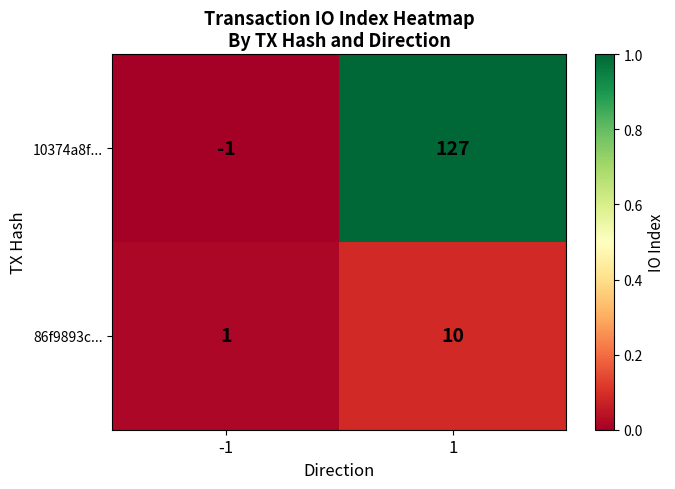

What is the difference between the 10374a8f... values at -1 and 1?

128